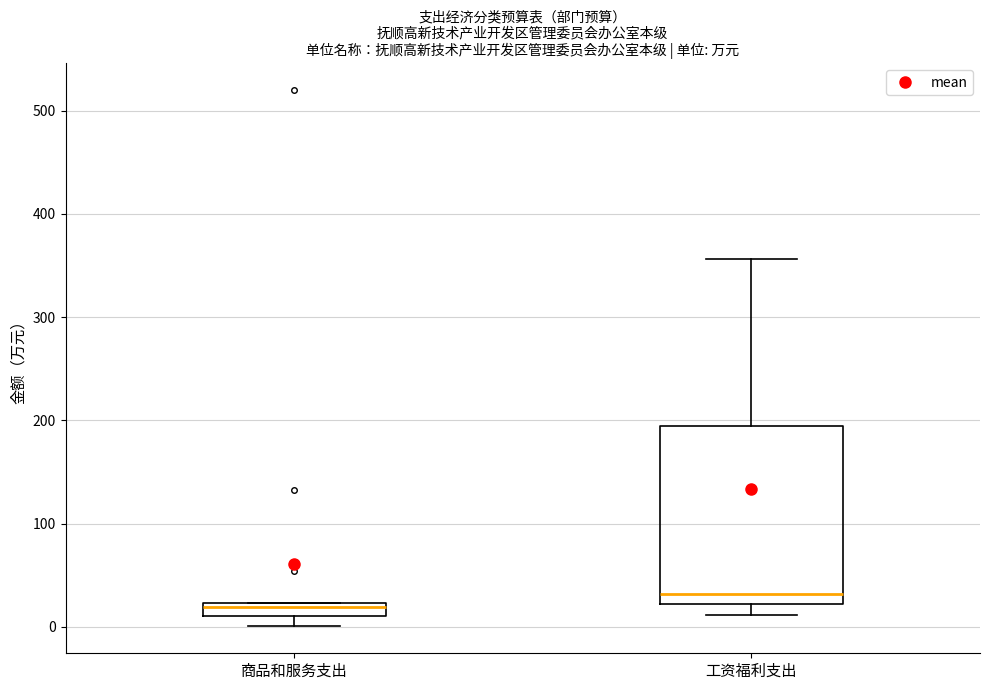

Where does the lower whisker of the box for 工资福利支出 end on the y-axis? The values are not printed on the chart, so give them approximately, as read against the axis.

10